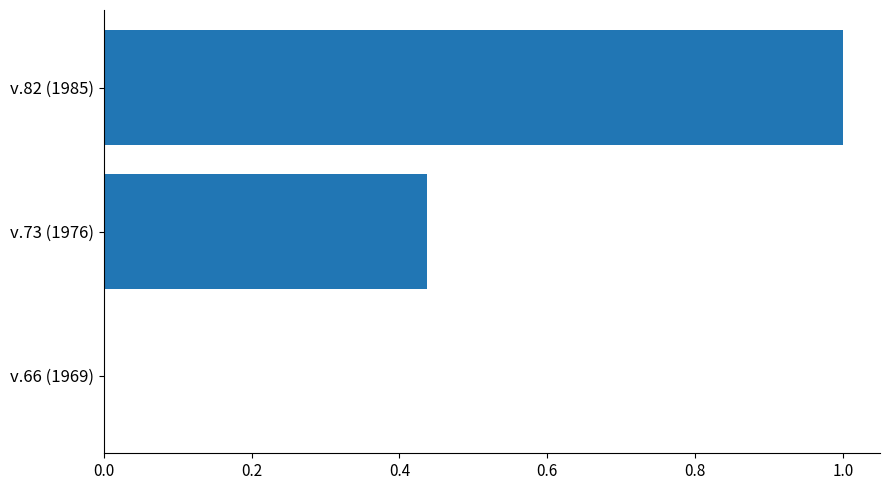

What is the sum of all values?

1.4